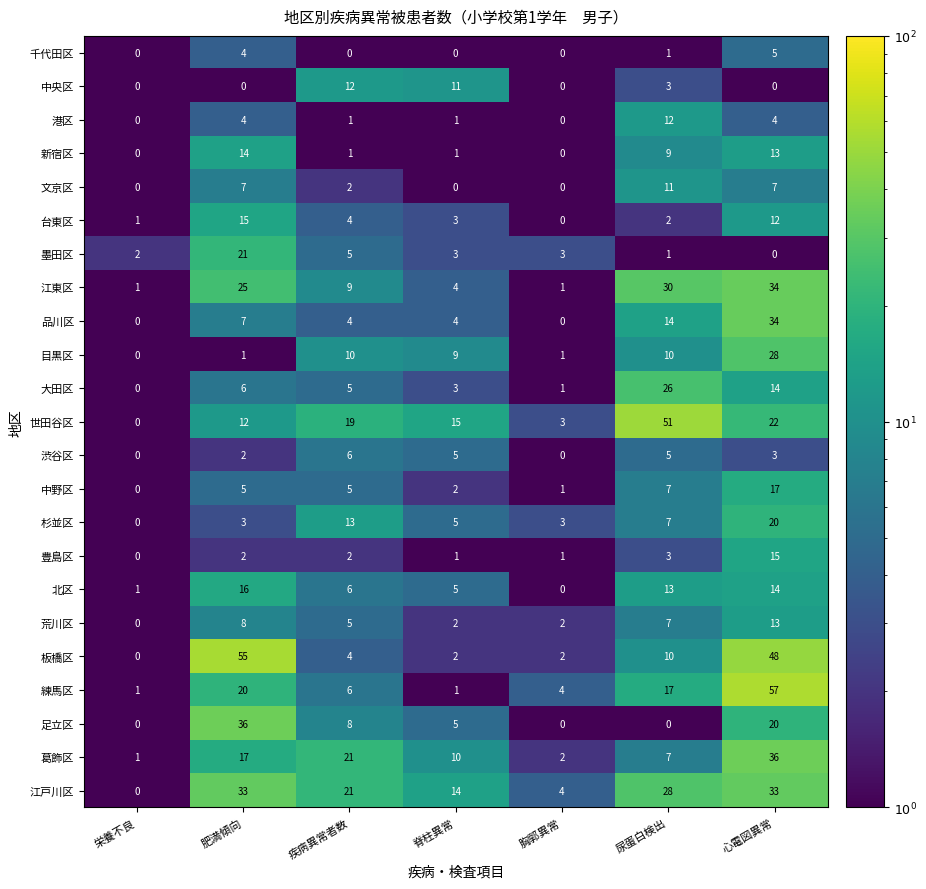

What is the difference between the maximum and second lowest values in the 渋谷区 series?

6